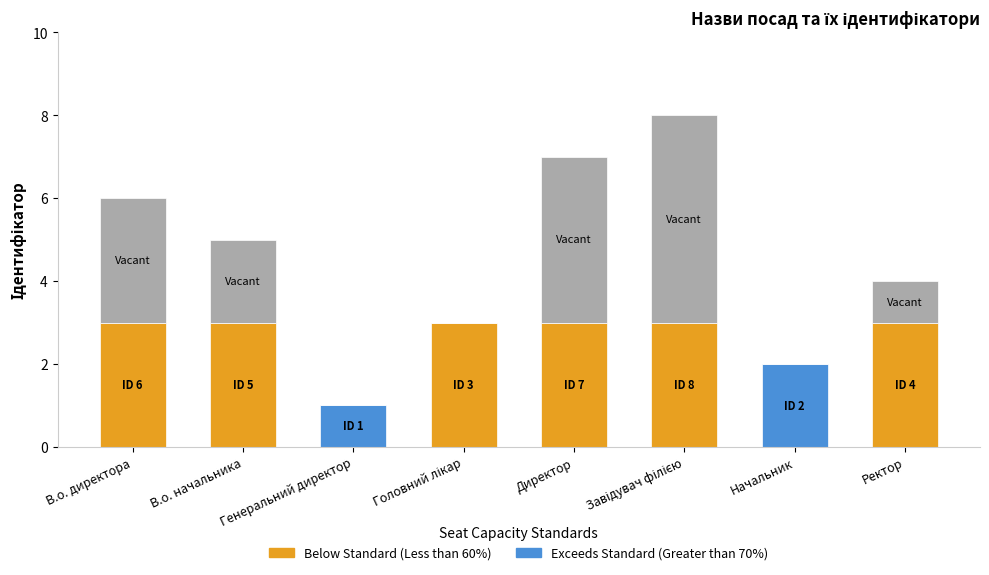

What is the total value across all series at В.о. директора?

6